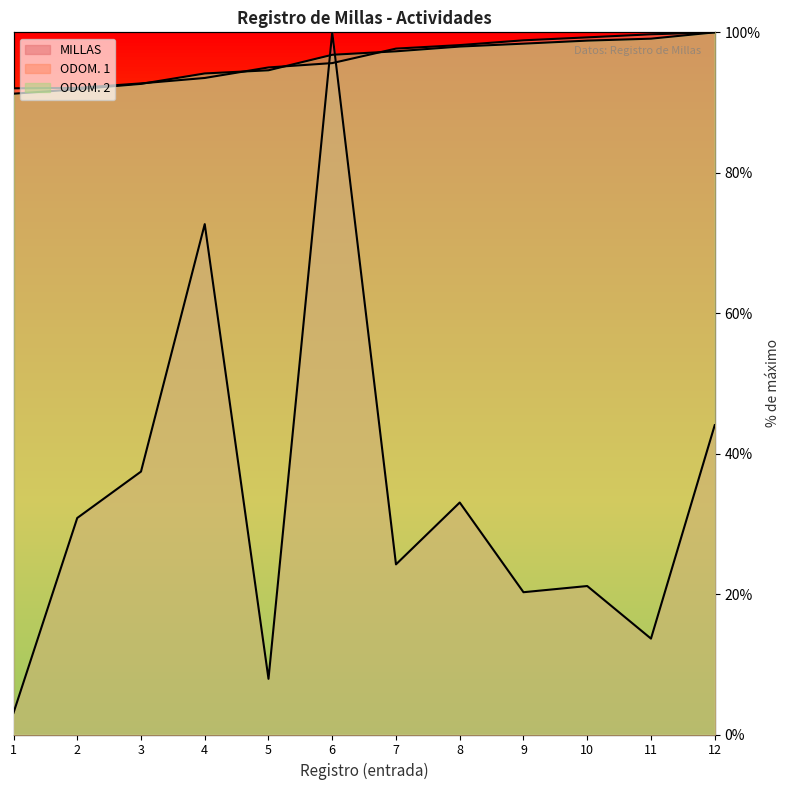

Is it true that ODOM. 1 equals 92.0 at 1?

True